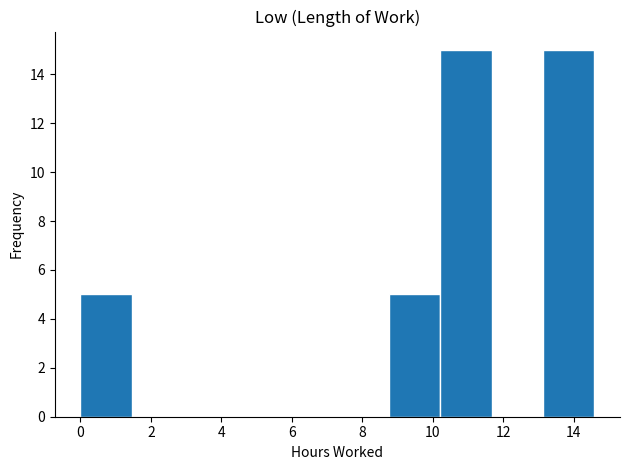

How tall is the bar that spans 10.2 to 11.6 on the x-axis? Neither the bar edges nor the heights are printed on the chart, so give them approximately, as read against the axes.

15